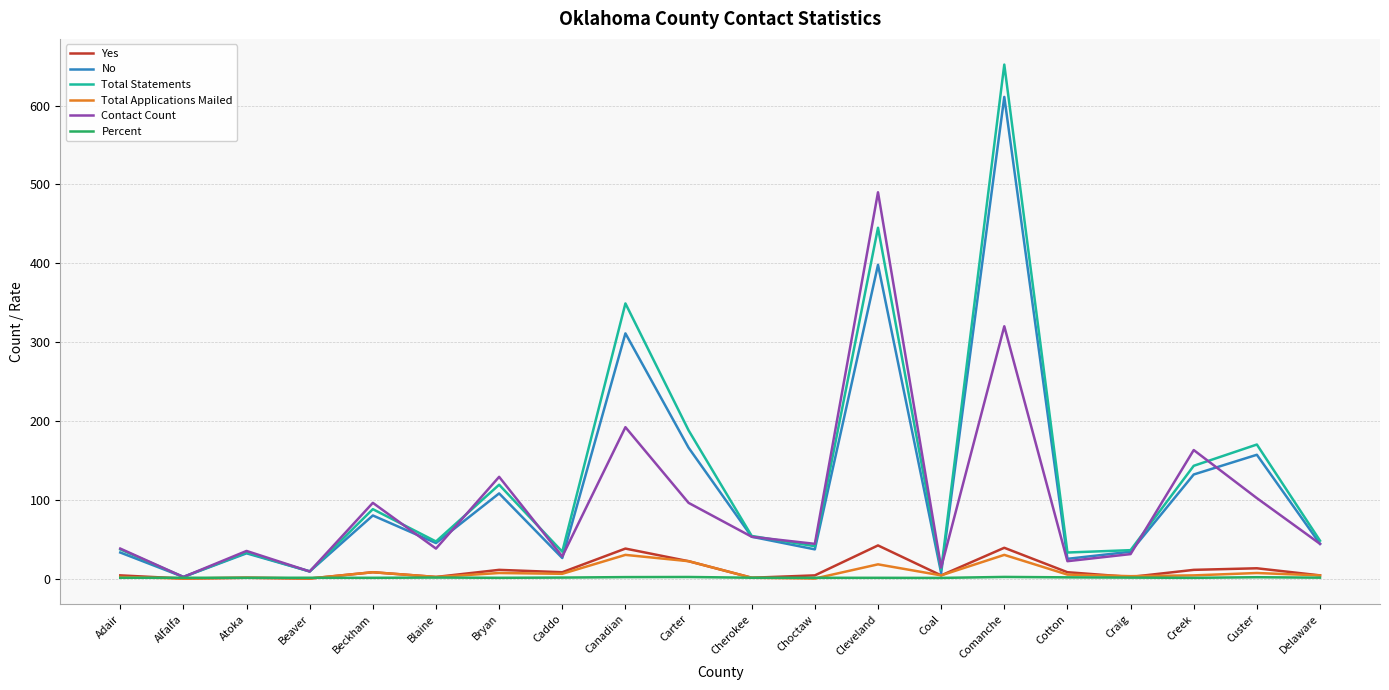

What are all the series names shown in the legend?

Yes, No, Total Statements, Total Applications Mailed, Contact Count, Percent